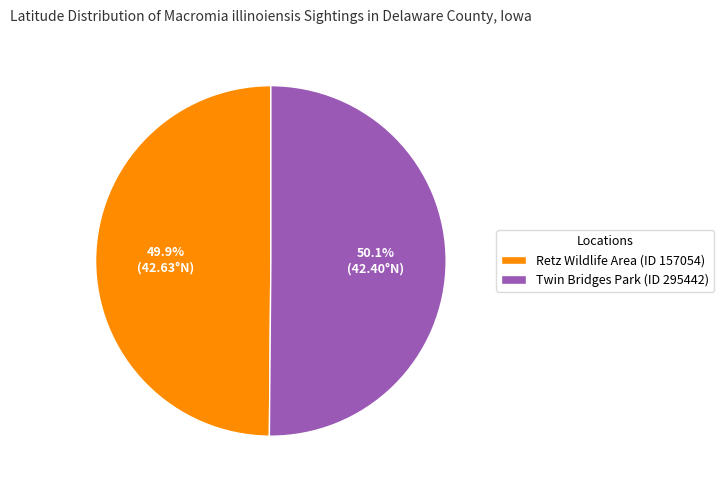

Is it true that Retz Wildlife Area (ID 157054) is 63% of the pie?

False